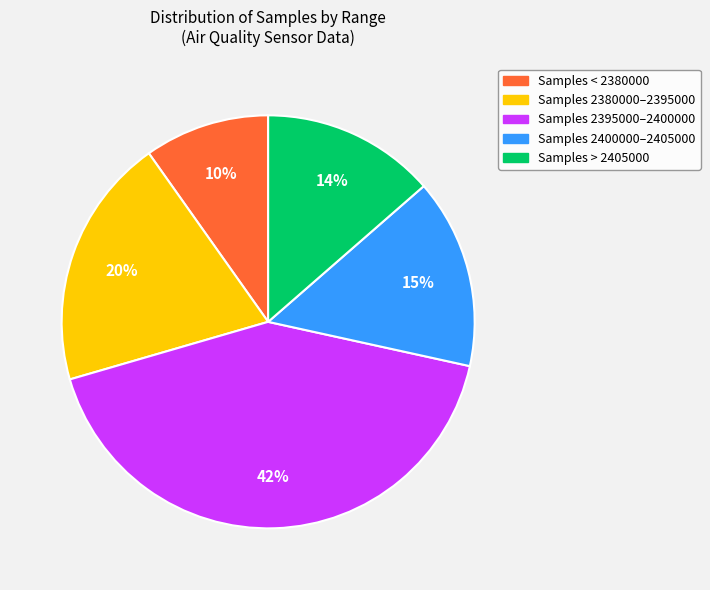

Does any single category account for the majority?

No